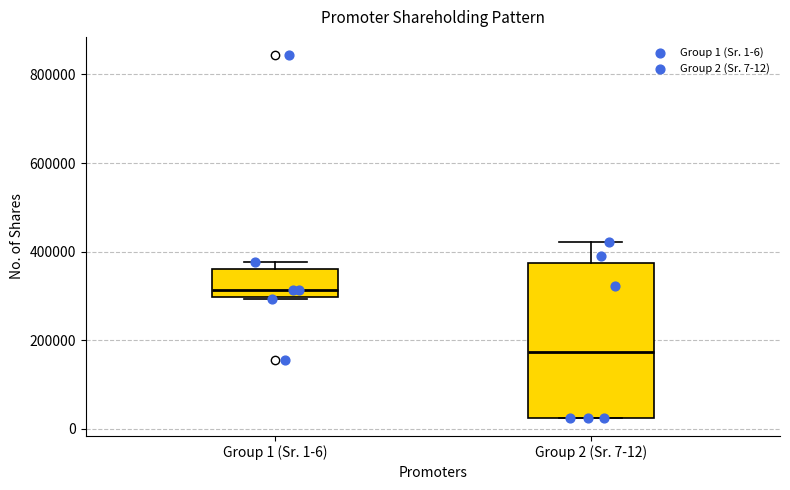

Comparing the boxes themselves (not the whiskers), which one is the tallest?

Group 2 (Sr. 7-12)